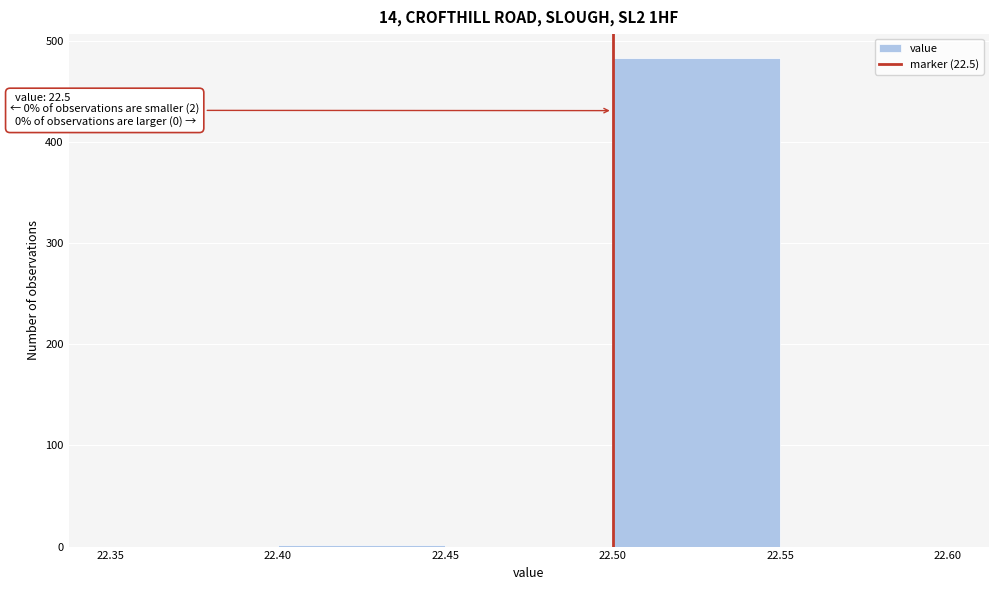

Over which range of the x-axis is the bar tallest?

22.50 to 22.55